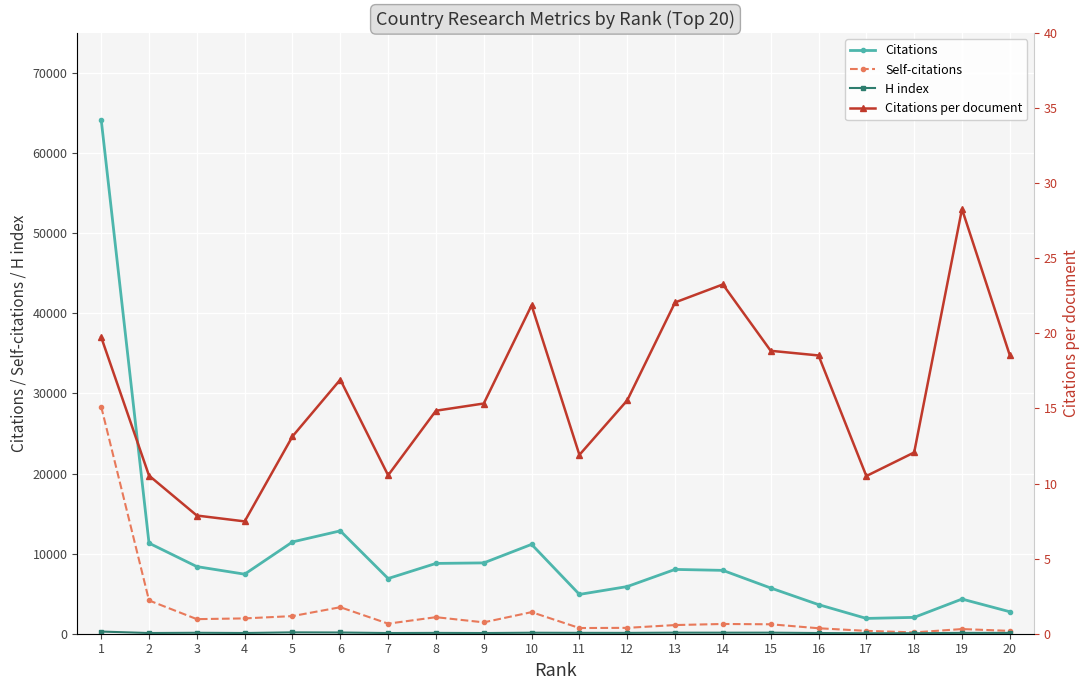

What is the value of the Self-citations point at the 14th from the left?

1217.0